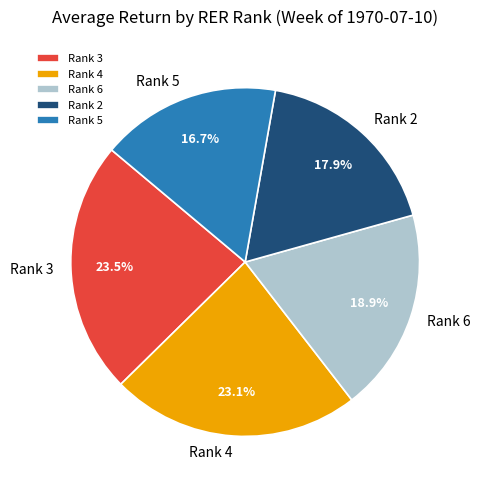

Is there a majority slice in this chart?

No